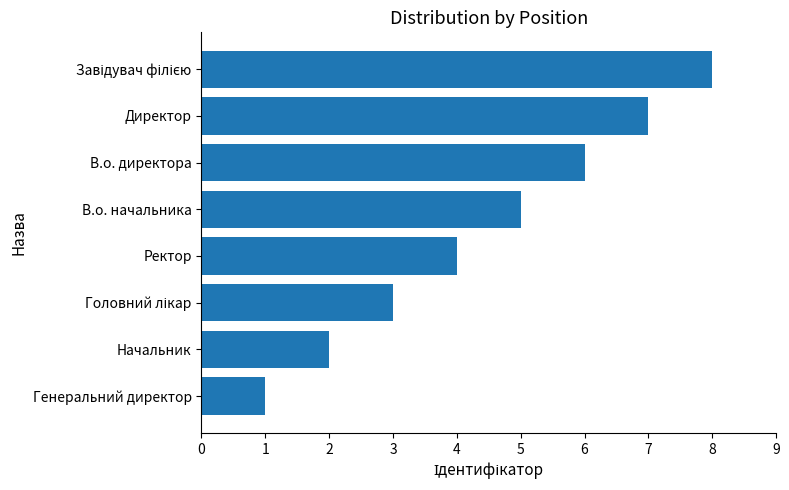

What is the change in value from Начальник to В.о. начальника?

+3